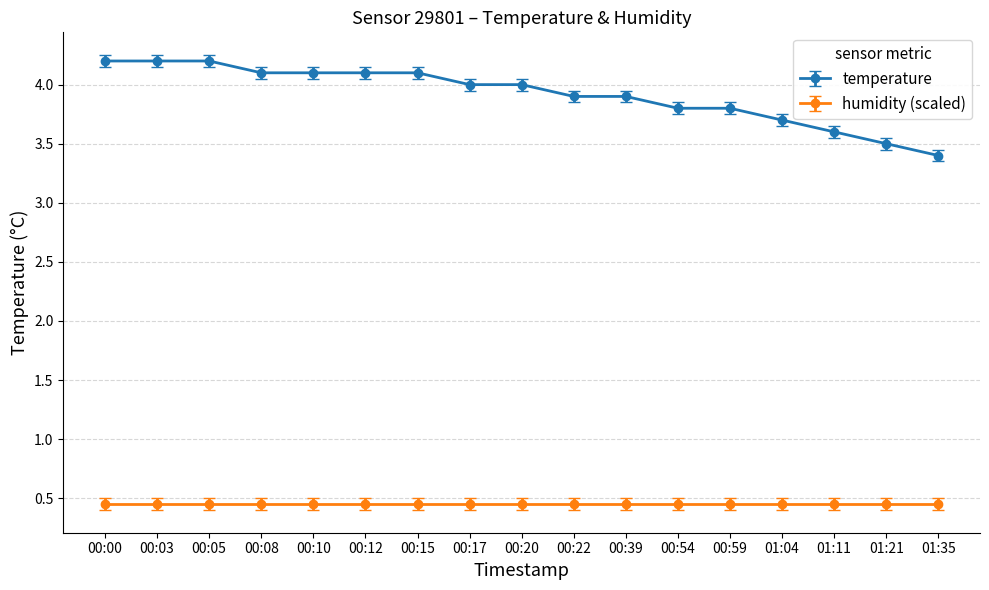

At which label is temperature closest to 3?

01:35